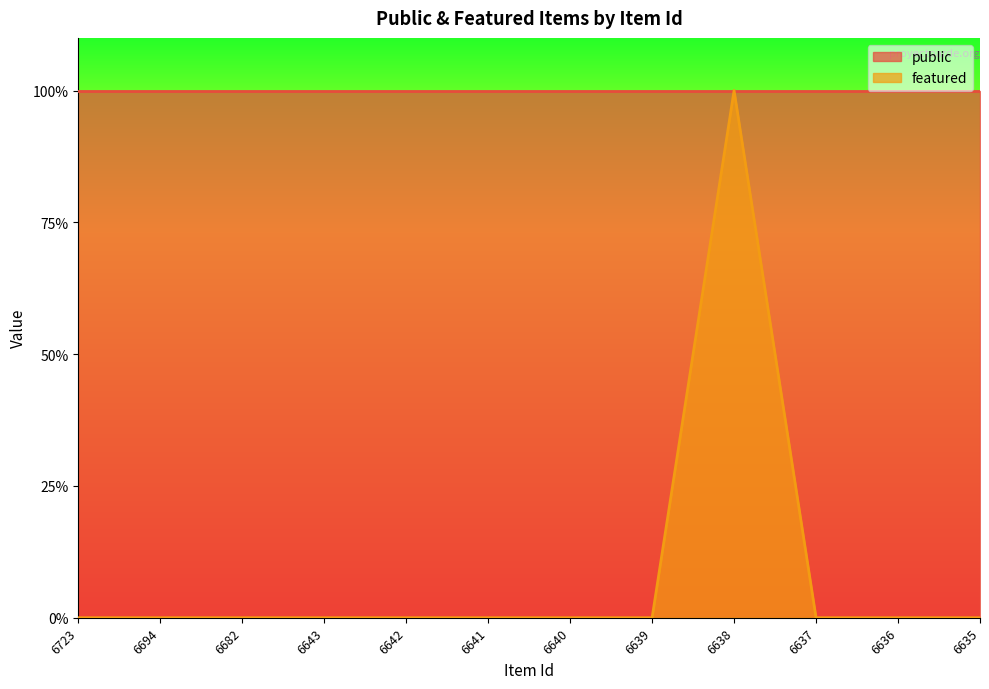

Rank the categories by value from highest to lowest.

6638, 6723, 6694, 6682, 6643, 6642, 6641, 6640, 6639, 6637, 6636, 6635